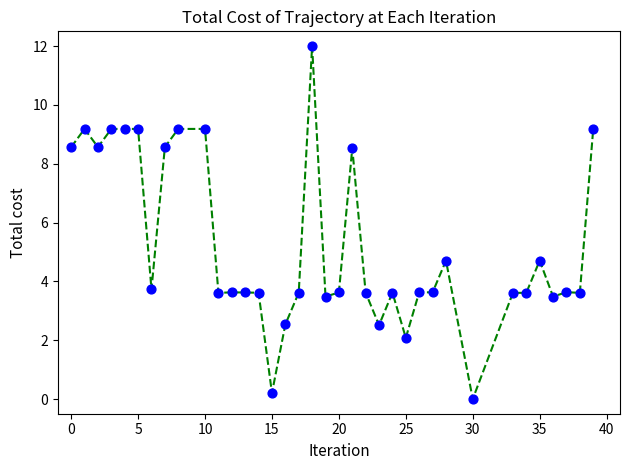

What is the range of Y values (max minus min)?

12.0